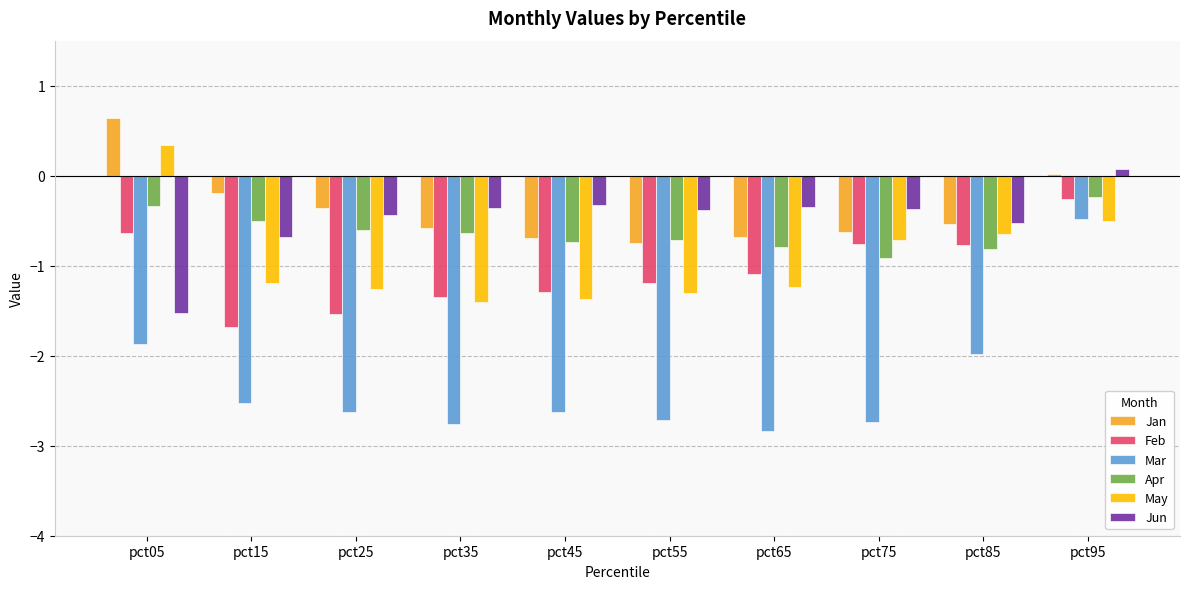

At which label is Feb closest to 0?

pct95